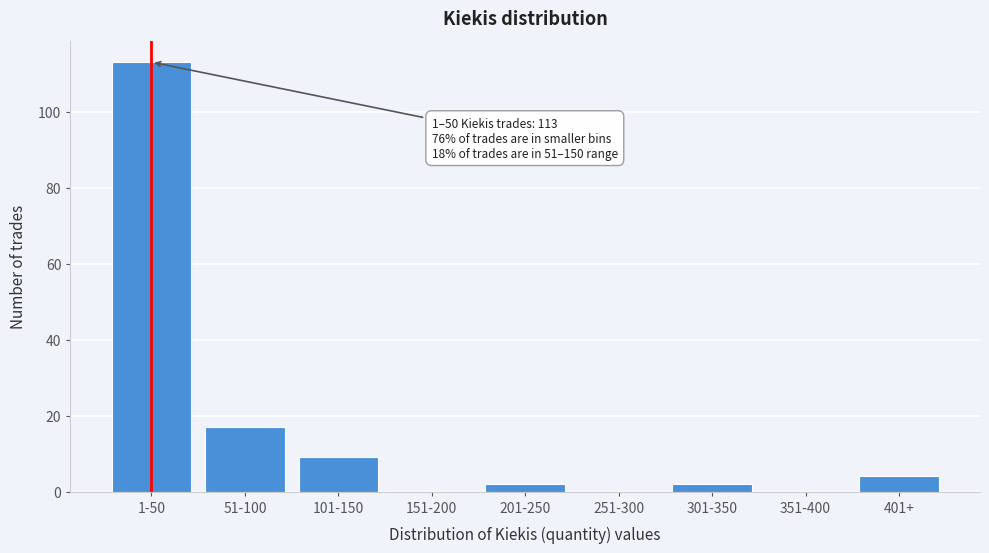

Reading left to right, extract all data points from this chart.

1-50=113	51-100=17	101-150=9	151-200=0	201-250=2	251-300=0	301-350=2	351-400=0	401+=4